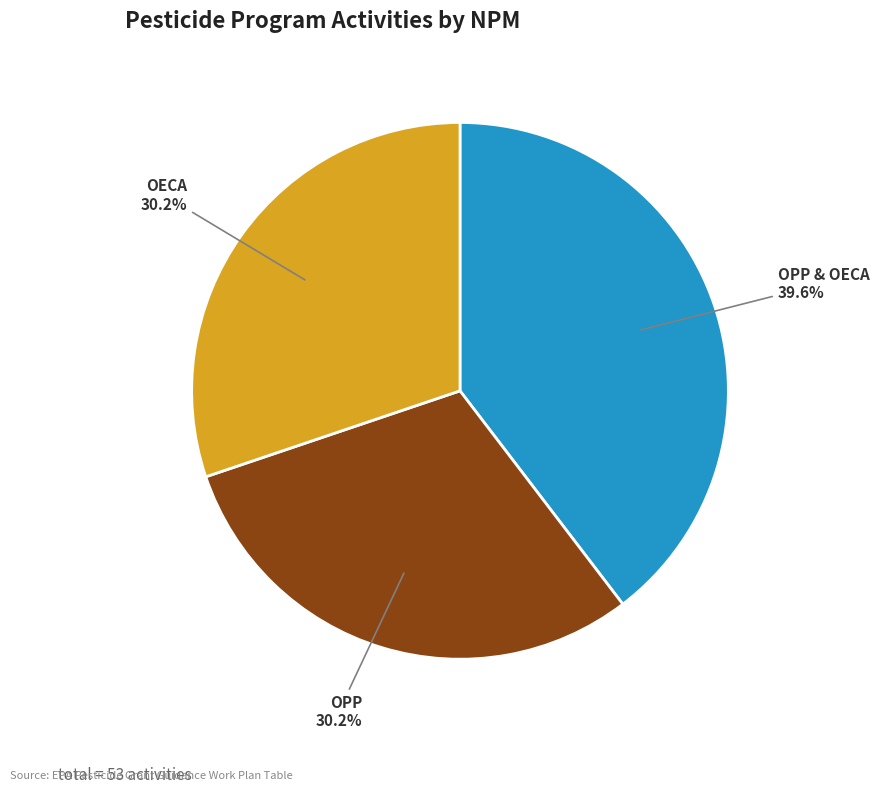

What percentage is the OPP & OECA slice, to the nearest percent?

40%